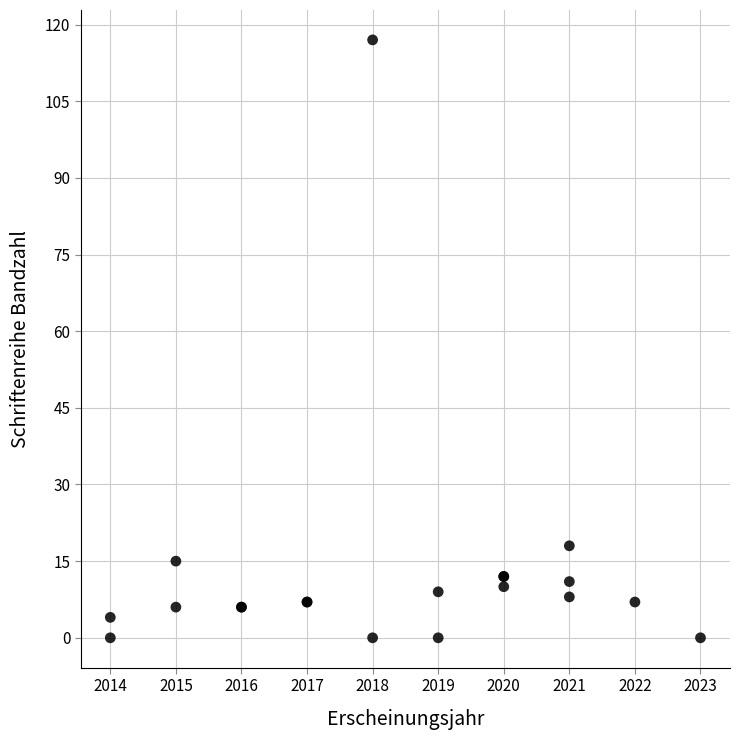

What Y value in the scatter plot is closest to 58?

18